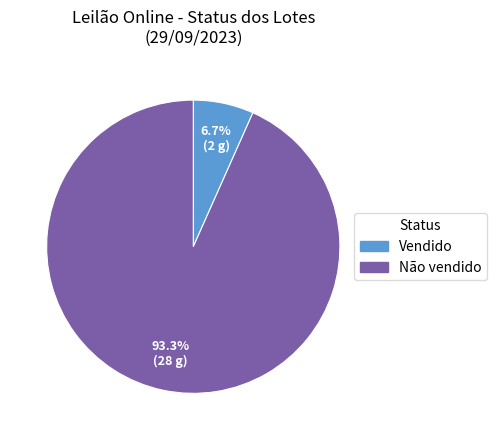

To the nearest percent, what is the difference between the Não vendido and Vendido slice percentages?

87%